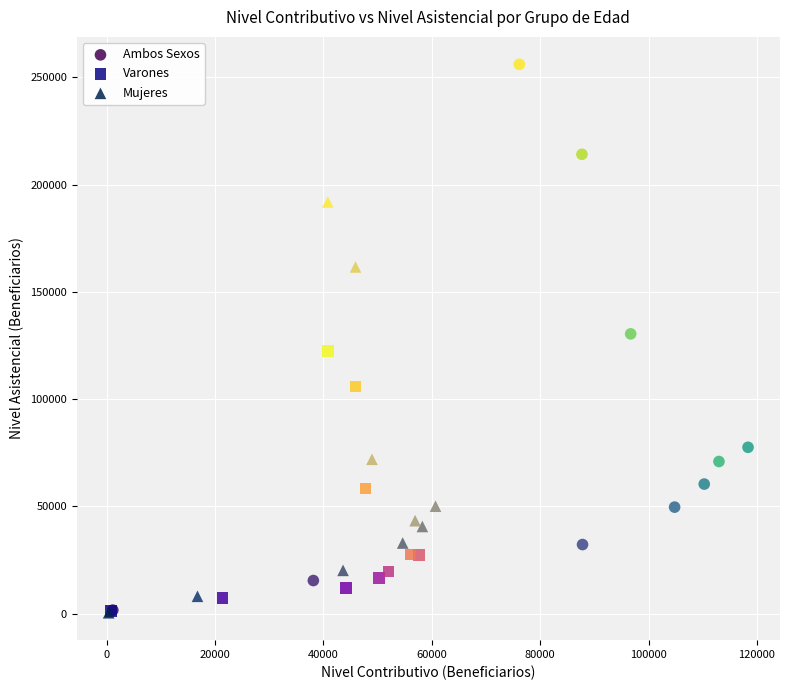

Which series reaches the maximum Y coordinate?

Ambos Sexos